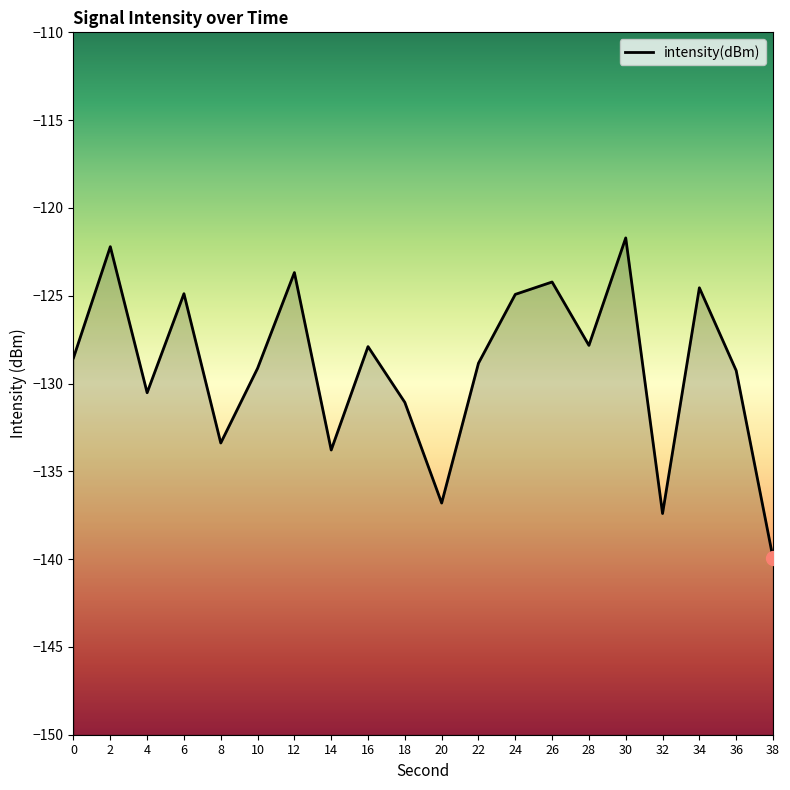

True or false: the data shows -186.4 at 30.

False